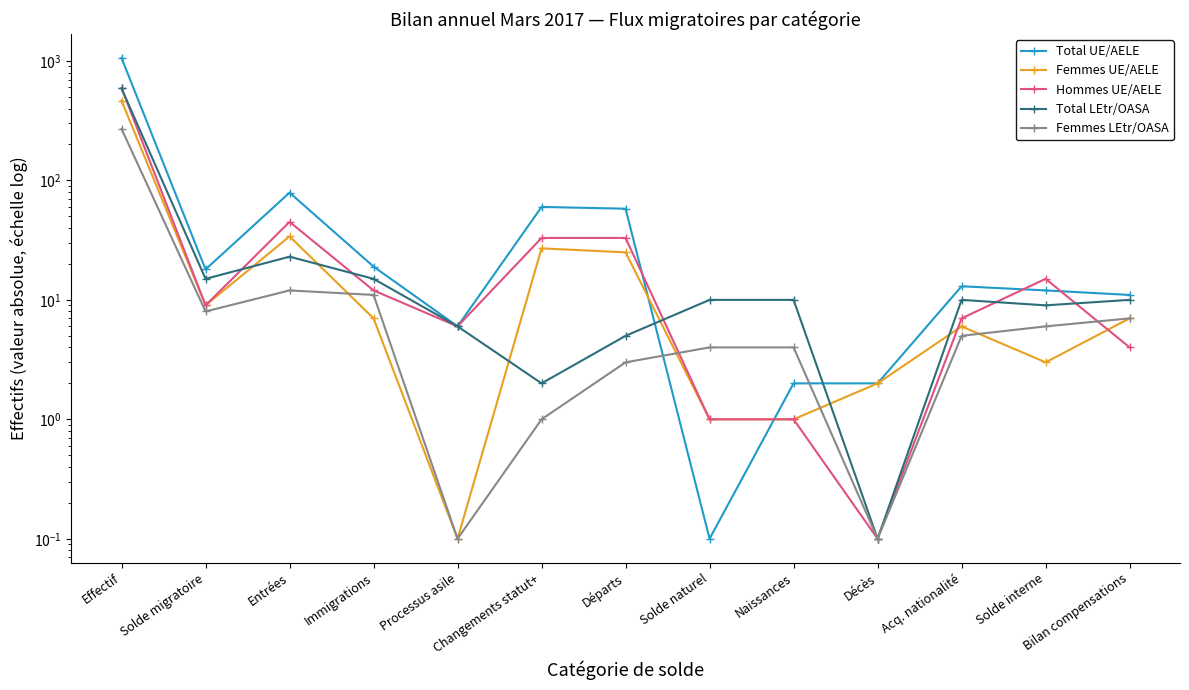

What is the label of the 9th point from the right?

Processus asile